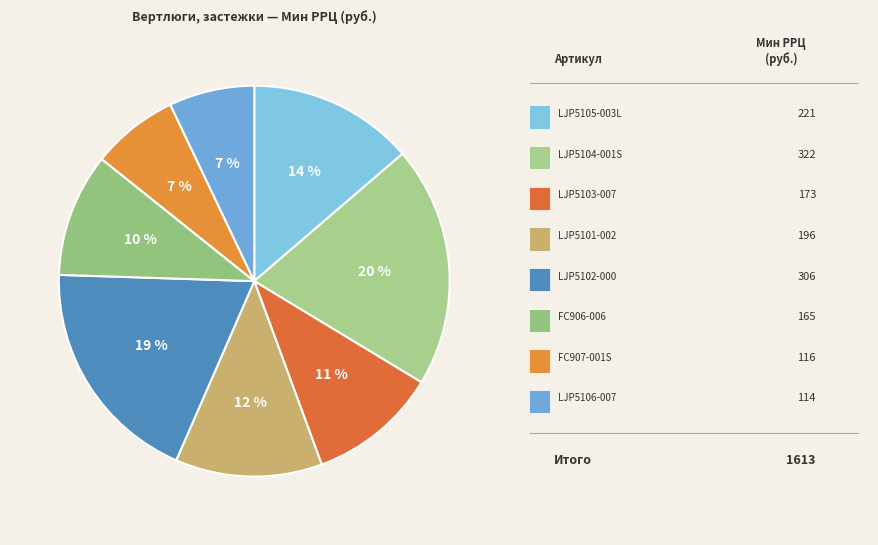

How many segments does this pie chart have?

8